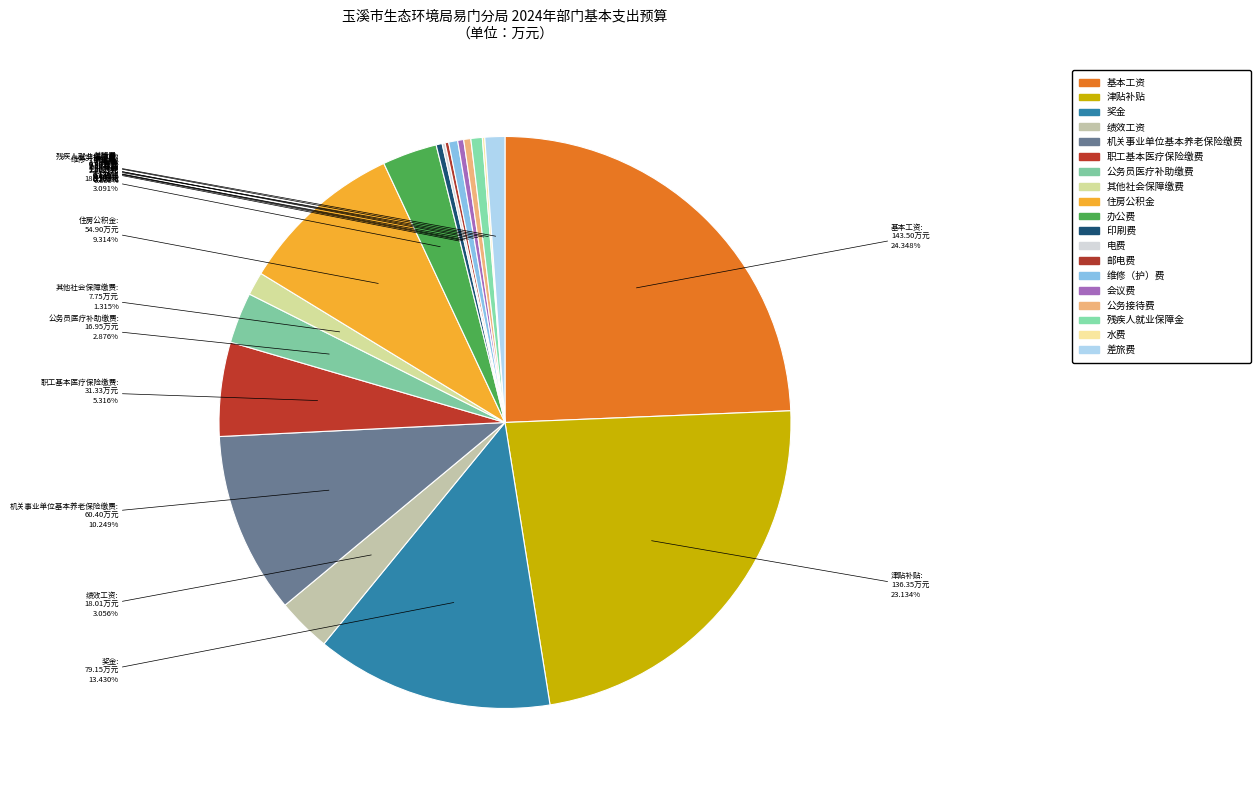

What percentage is the 机关事业单位基本养老保险缴费 slice, to the nearest percent?

10%